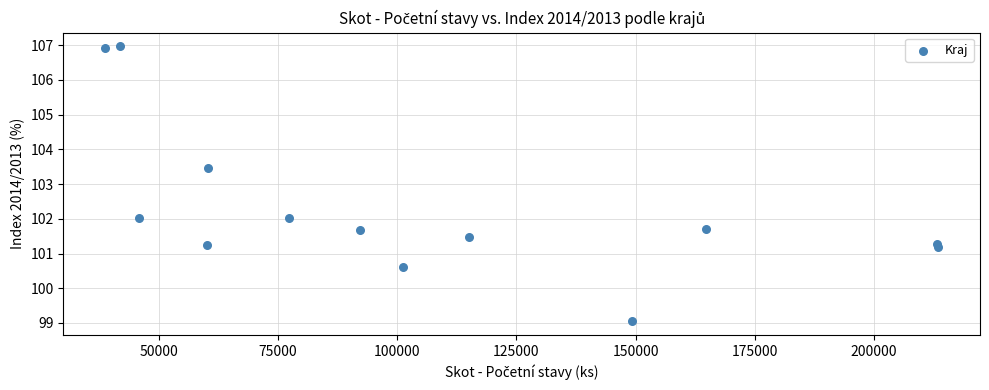

What Y value in the scatter plot is closest to 103?

103.5